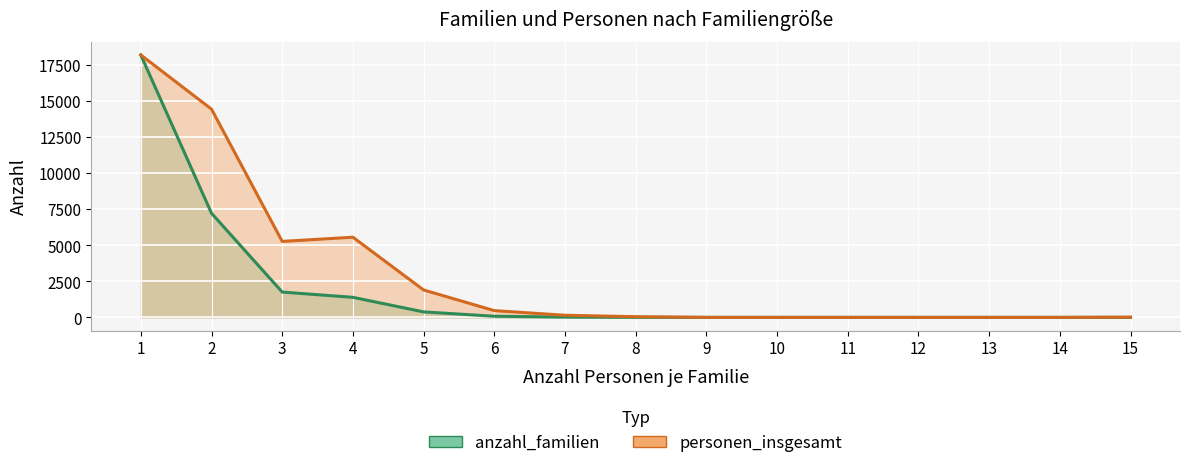

At which category is the sum across all series the highest?

1